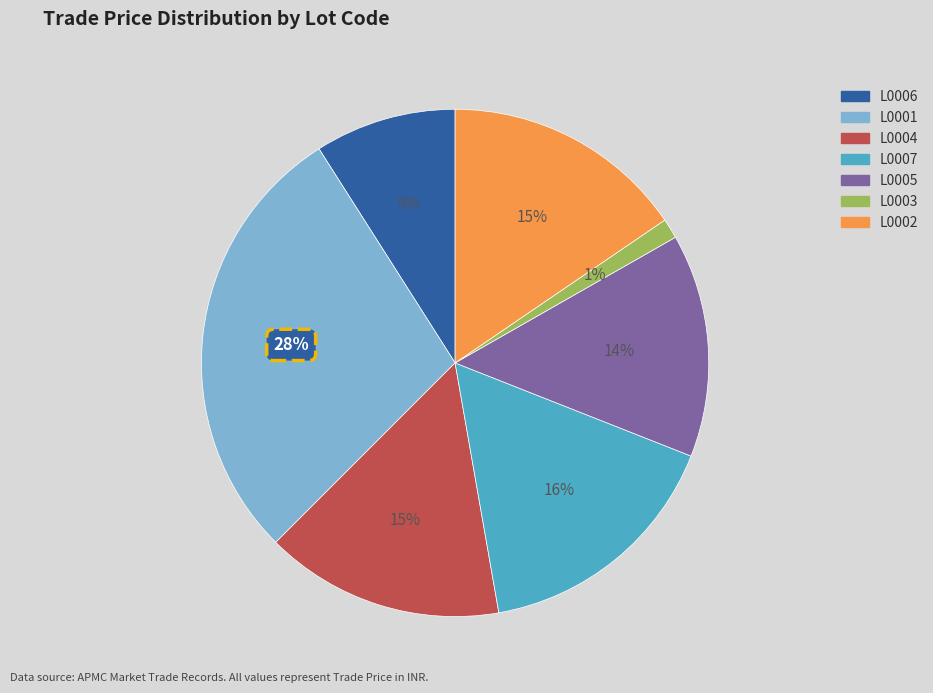

To the nearest percent, what is the difference between the L0004 and L0003 slice percentages?

14%